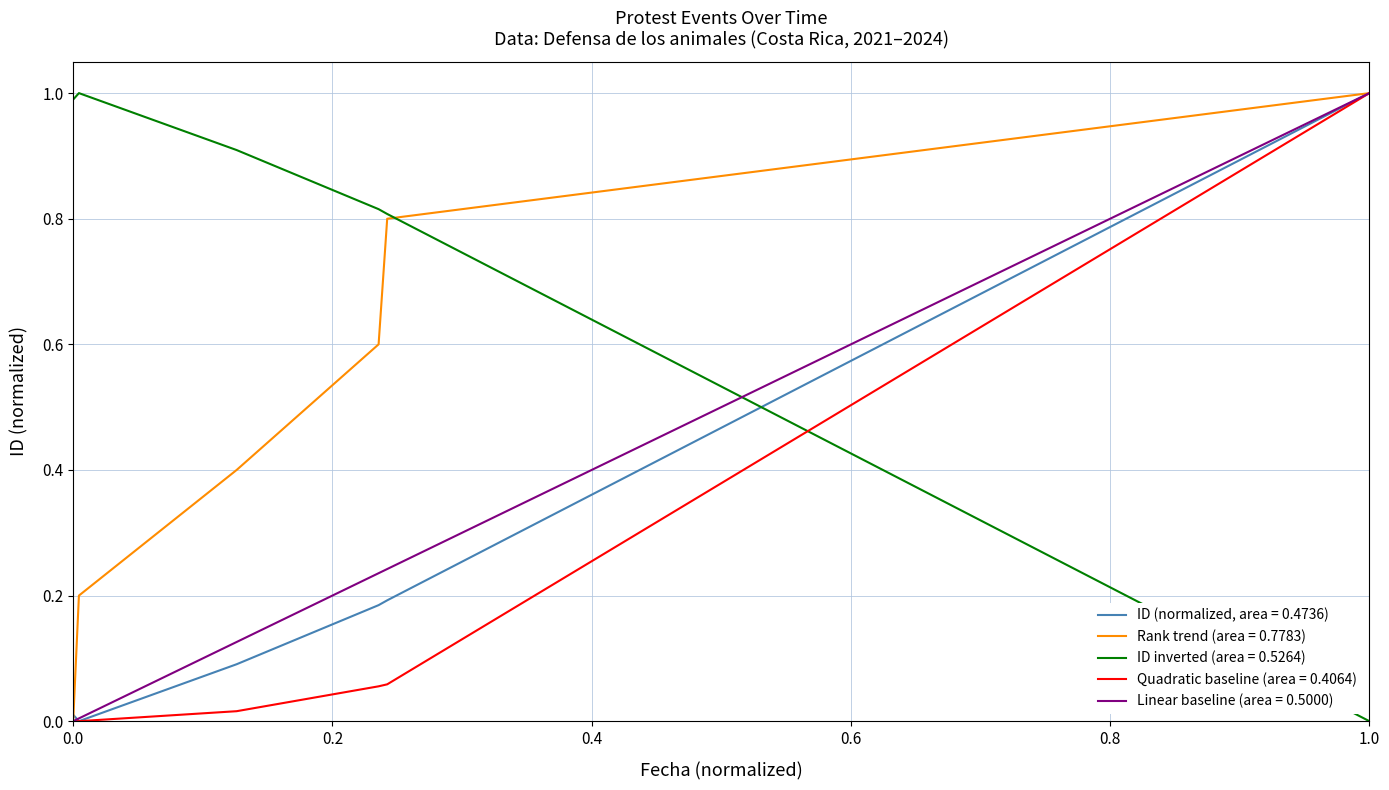

Which series has the largest total across all categories?

ID inverted (area = 0.5264)